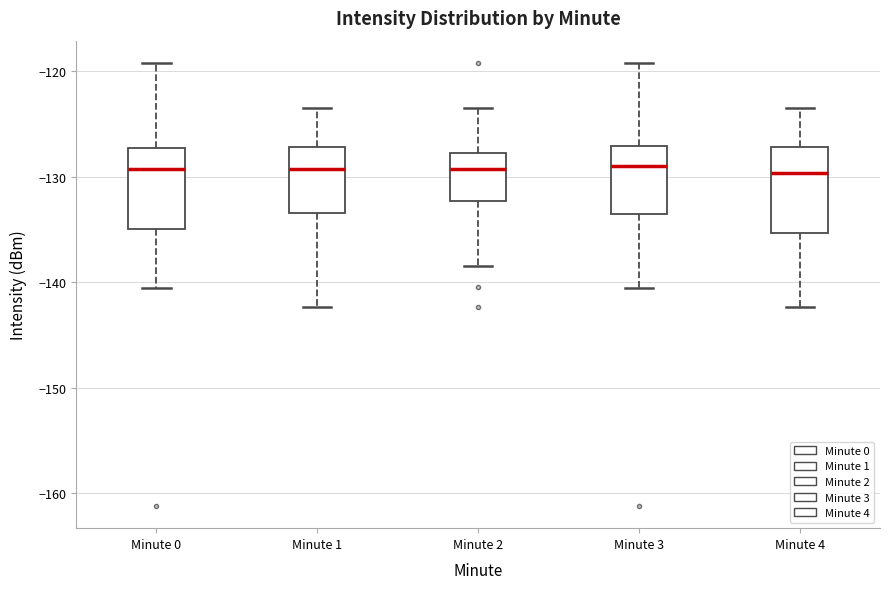

Reading left to right, transcribe this box plot: for each box, give where its median line is, the range the box spans, and where its two whiskers end, as read against the y-axis. The values are not printed on the chart, so give them approximately, as read against the axis.

Minute 0: median -129, box -135 to -127, whiskers -141 to -119
Minute 1: median -129, box -133 to -127, whiskers -142 to -123
Minute 2: median -129, box -132 to -128, whiskers -138 to -123
Minute 3: median -129, box -134 to -127, whiskers -141 to -119
Minute 4: median -130, box -135 to -127, whiskers -142 to -123